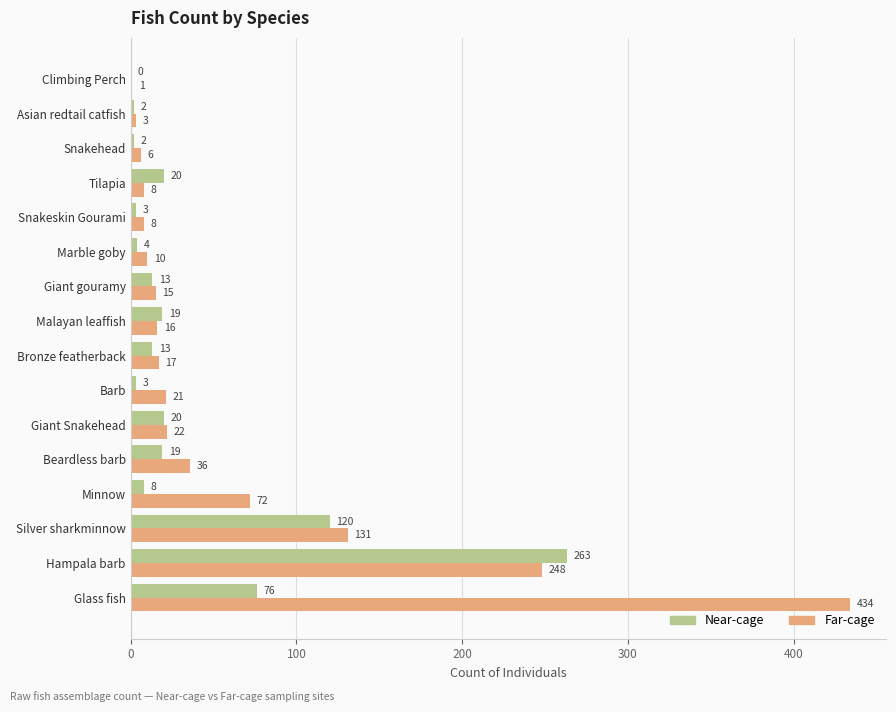

At which category is the sum across all series the highest?

Hampala barb